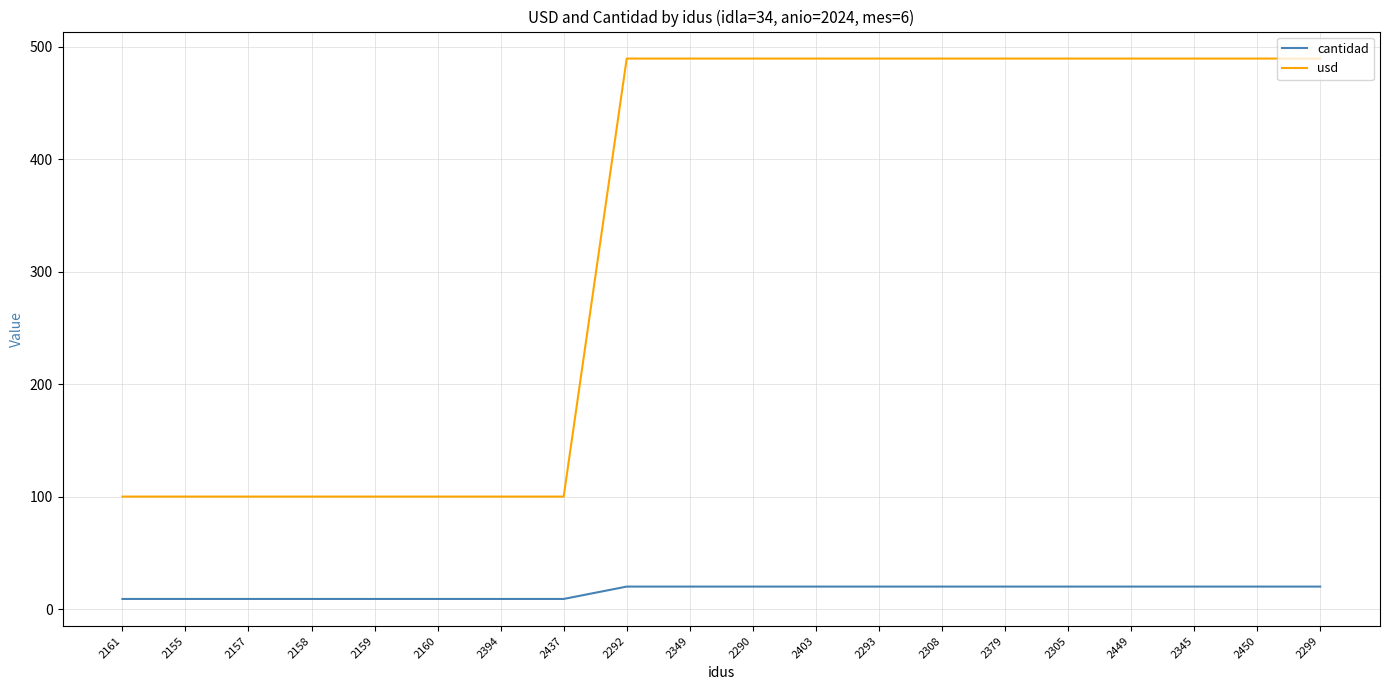

Which series has the largest range (max minus min)?

usd